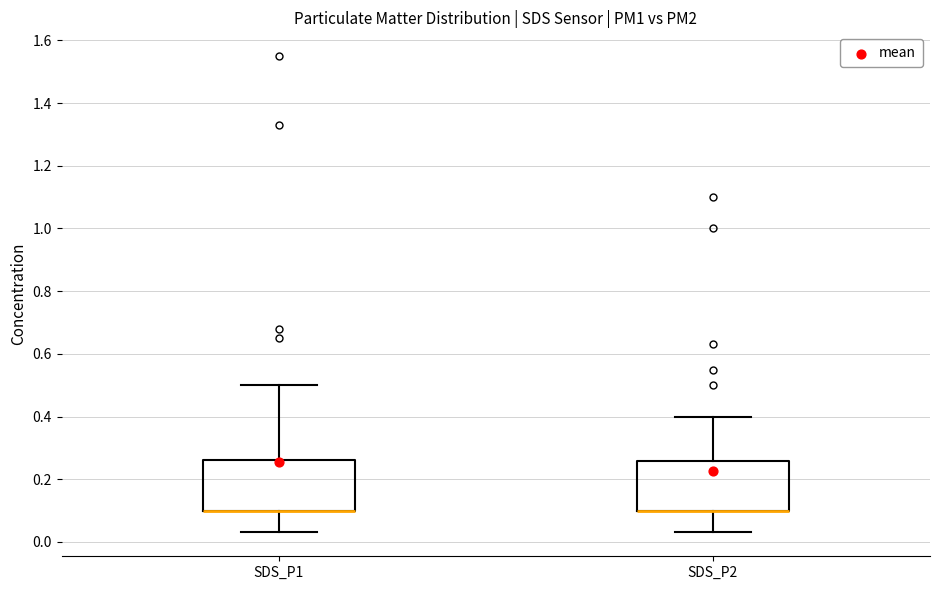

Where is the lower edge of the box for SDS_P1 on the y-axis? The values are not printed on the chart, so give them approximately, as read against the axis.

0.10